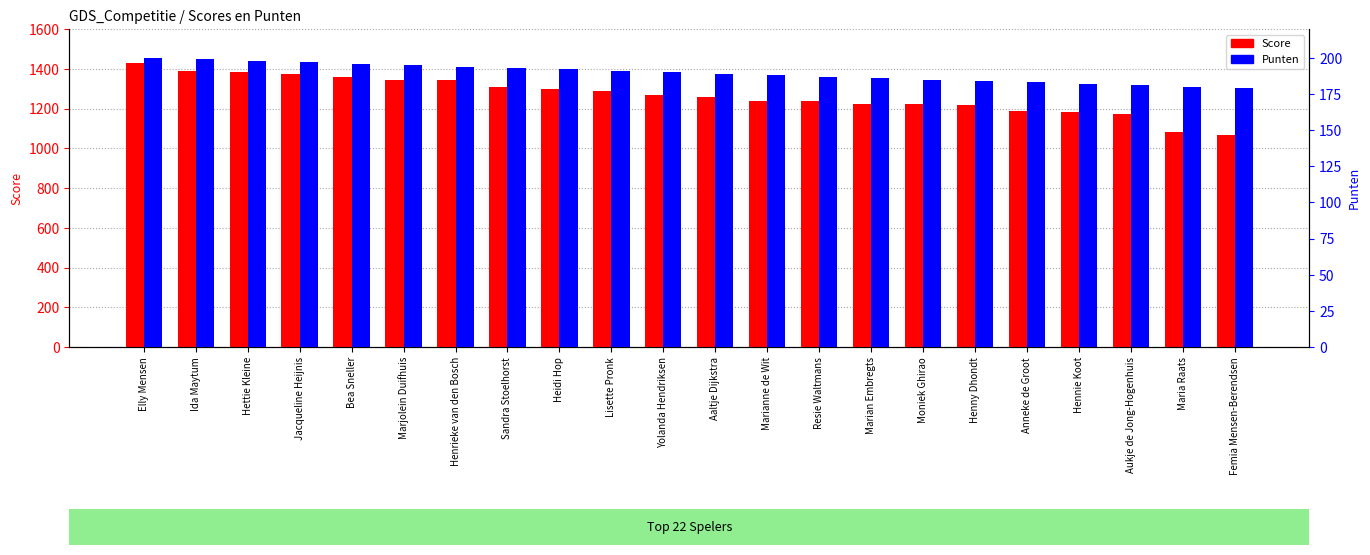

Reading left to right, transcribe all the data shown in this chart.

Score: Elly Mensen=1428	Ida Maytum=1390	Hettie Kleine=1386	Jacqueline Heijnis=1372	Bea Sneller=1361	Marjolein Duifhuis=1345	Henrieke van den Bosch=1345	Sandra Stoelhorst=1308	Heidi Hop=1296	Lisette Pronk=1286	Yolanda Hendriksen=1267	Aaltje Dijkstra=1258	Marianne de Wit=1239	Resie Waltmans=1238	Marian Embregts=1225	Moniek Ghirao=1221	Henny Dhondt=1218	Anneke de Groot=1186	Hennie Koot=1183	Aukje de Jong-Hogenhuis=1170	Maria Raats=1080	Femia Mensen-Berendsen=1065
Punten: Elly Mensen=200	Ida Maytum=199	Hettie Kleine=198	Jacqueline Heijnis=197	Bea Sneller=196	Marjolein Duifhuis=195	Henrieke van den Bosch=194	Sandra Stoelhorst=193	Heidi Hop=192	Lisette Pronk=191	Yolanda Hendriksen=190	Aaltje Dijkstra=189	Marianne de Wit=188	Resie Waltmans=187	Marian Embregts=186	Moniek Ghirao=185	Henny Dhondt=184	Anneke de Groot=183	Hennie Koot=182	Aukje de Jong-Hogenhuis=181	Maria Raats=180	Femia Mensen-Berendsen=179